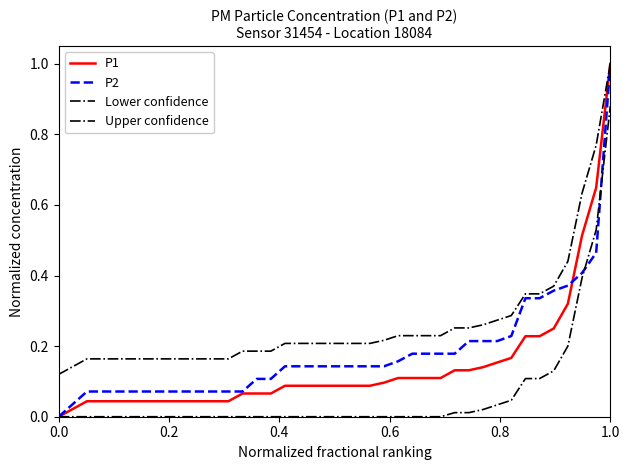

Does the chart have visible grid lines?

No